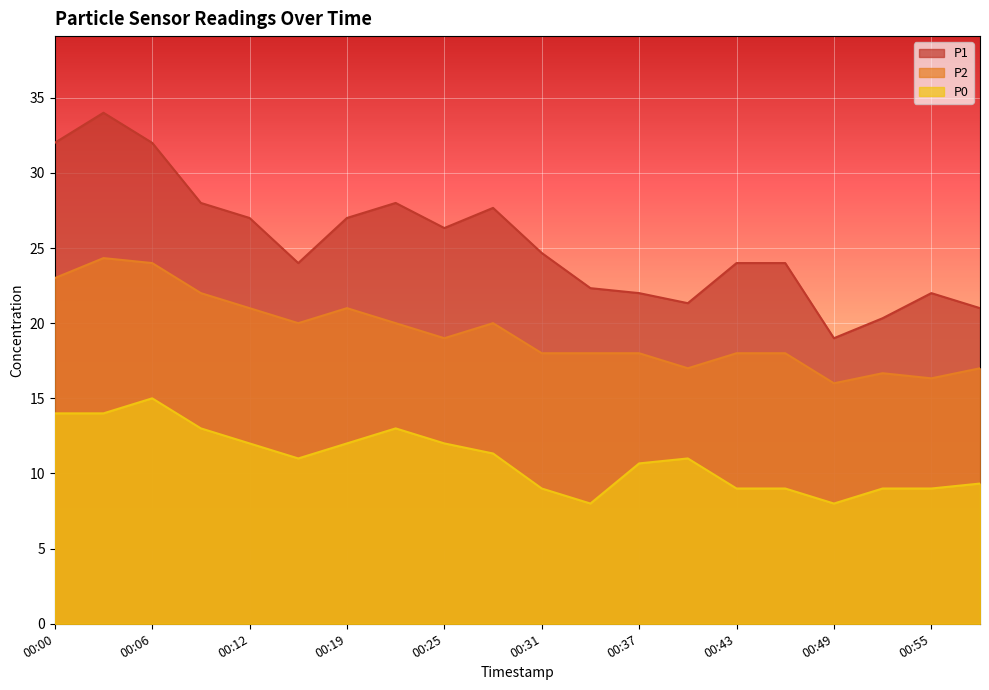

Which category has the highest value in the P2 series?

00:03